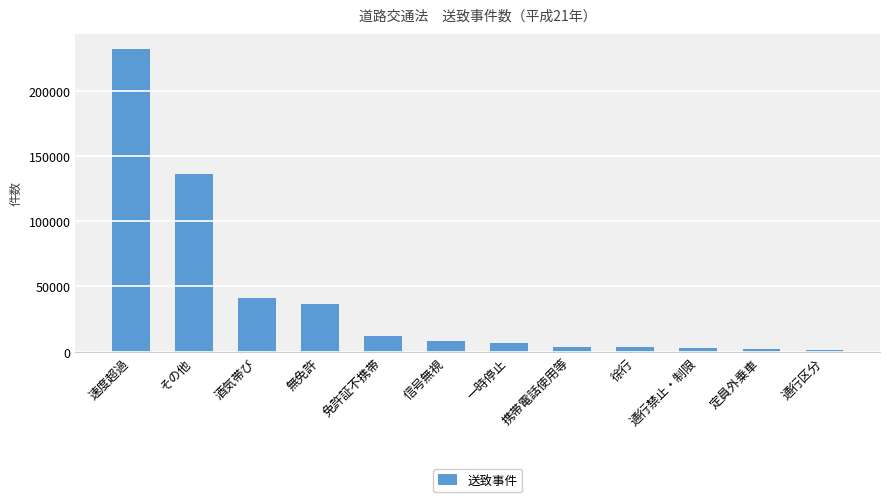

Where is the data nearest to the value 116928?

その他